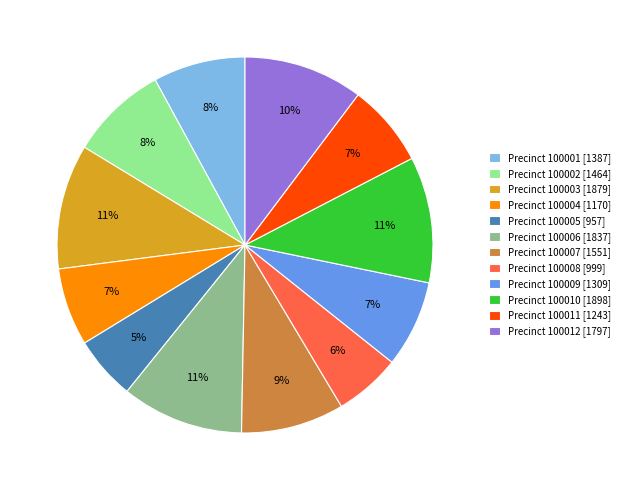

How many segments does this pie chart have?

12